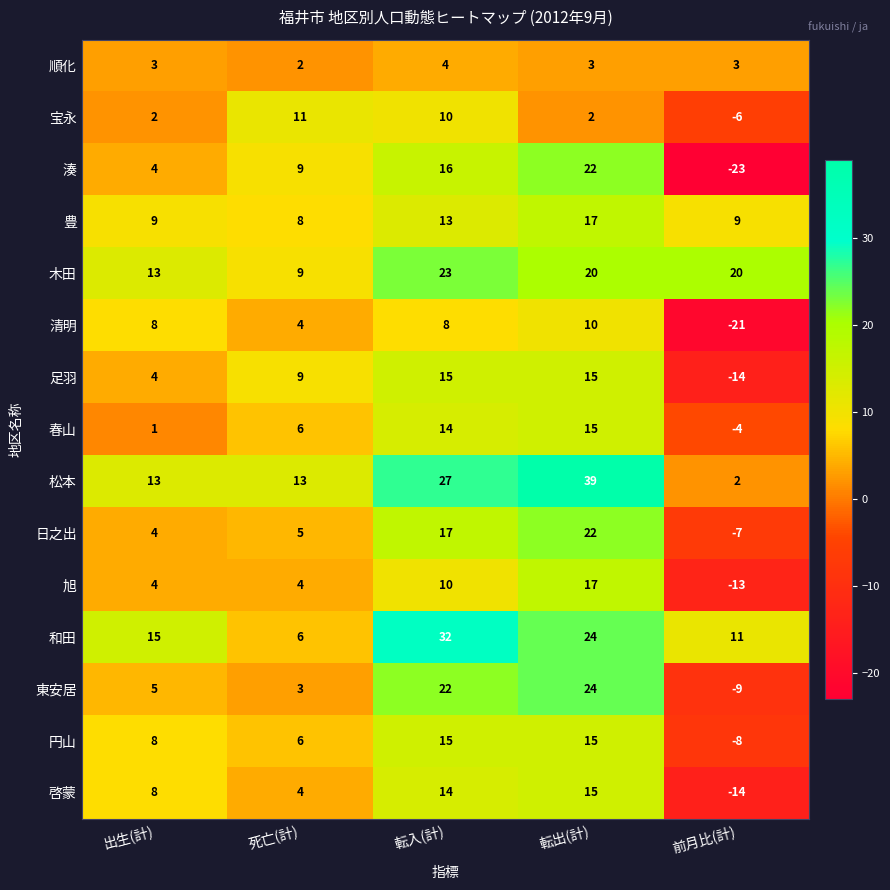

At which category is the sum across all series the highest?

転出(計)